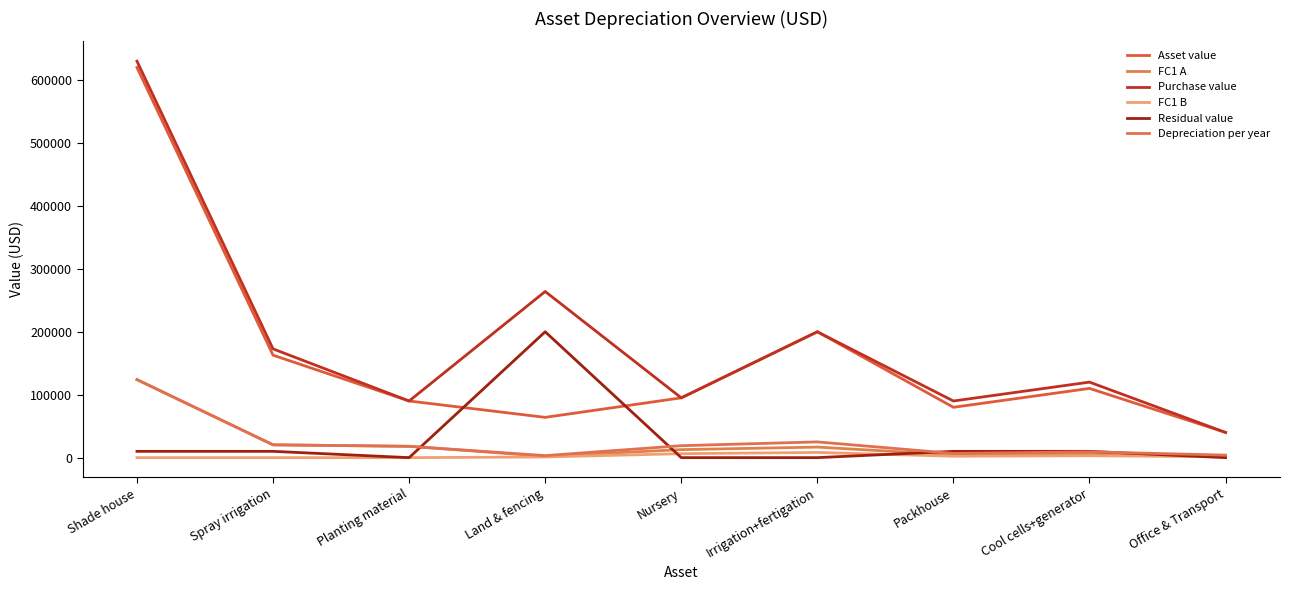

True or false: Depreciation per year and FC1 A intersect in this chart.

False